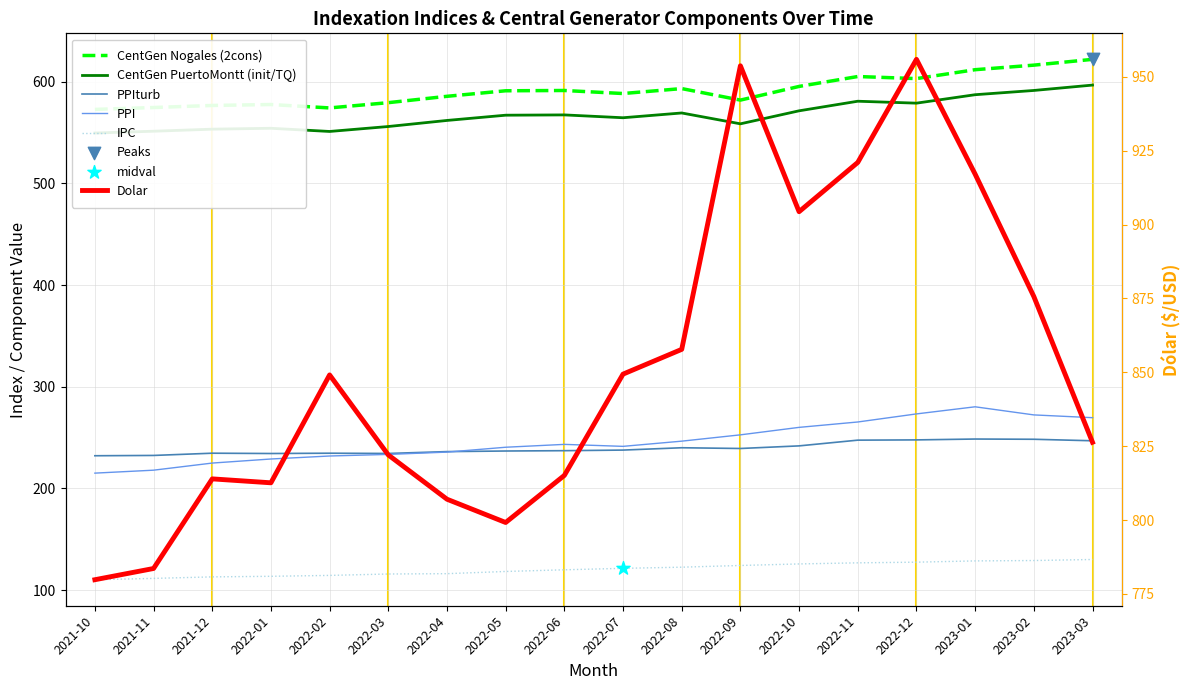

What is the total value across all series at 2022-03?

2541.0